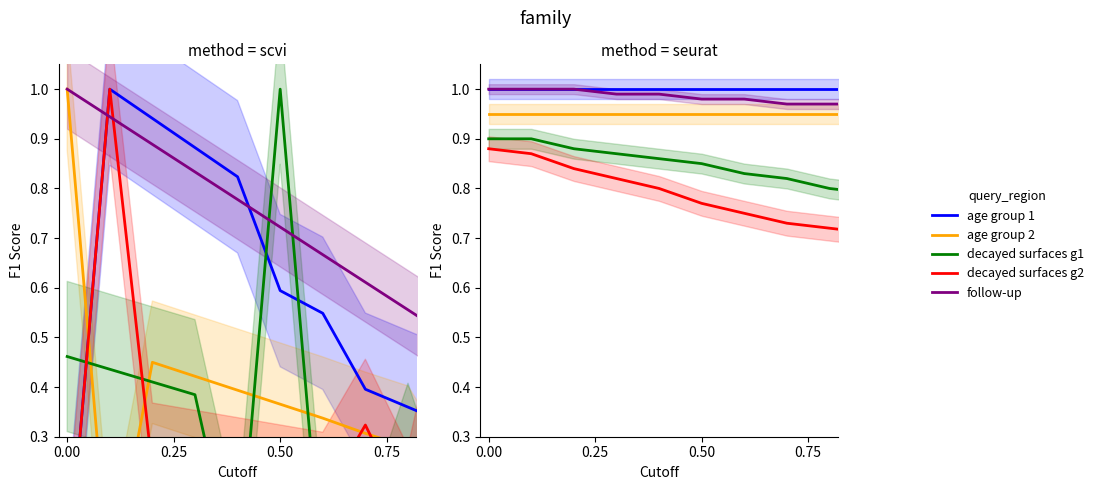

True or false: age group 2 and age group 1 cross at least once.

False